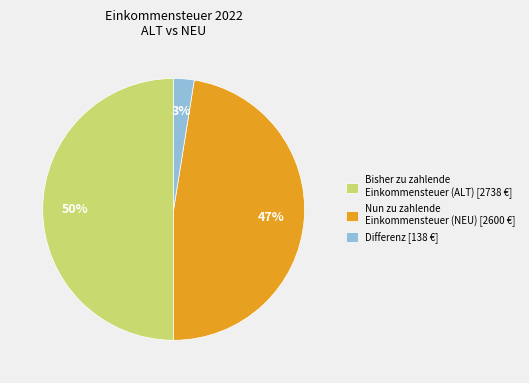

To the nearest percent, what percentage of the pie is Nun zu zahlende Einkommensteuer (NEU) [2600 €]?

47%